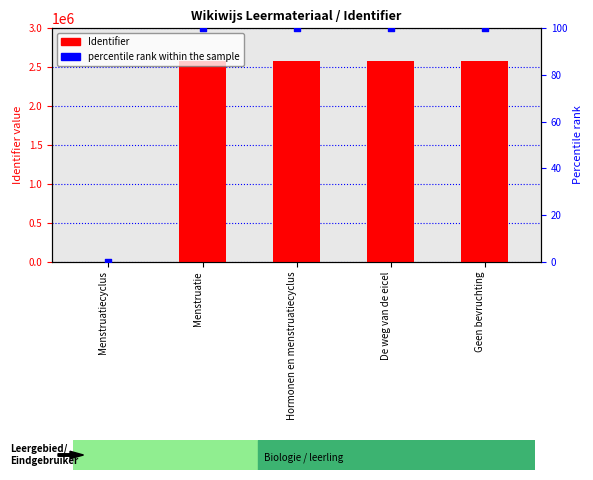

What is the total value across all series at De weg van de eicel?

2575582